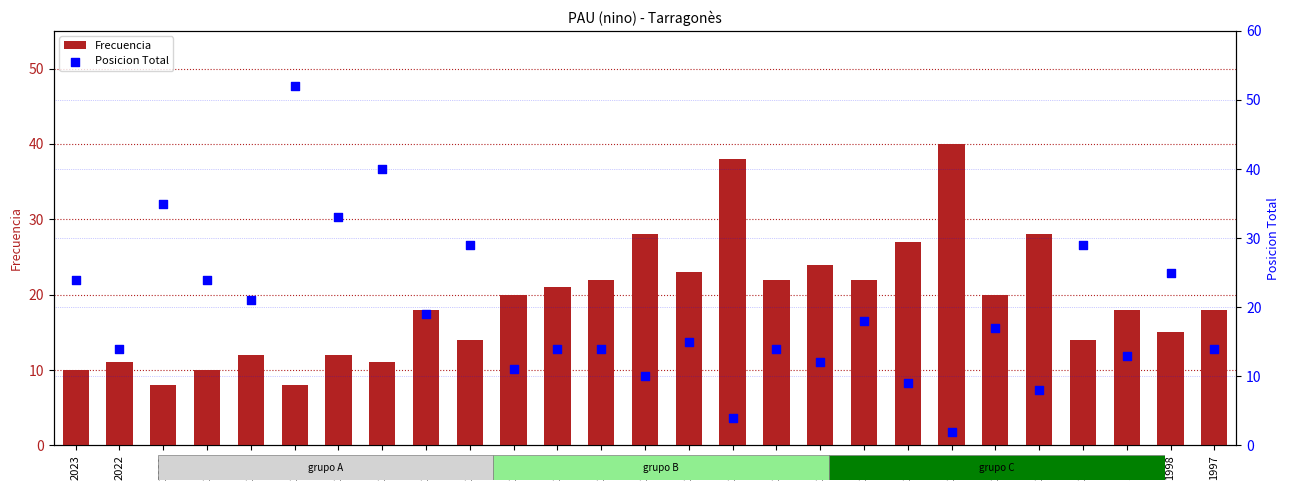

At which category is the sum across all series the highest?

2018